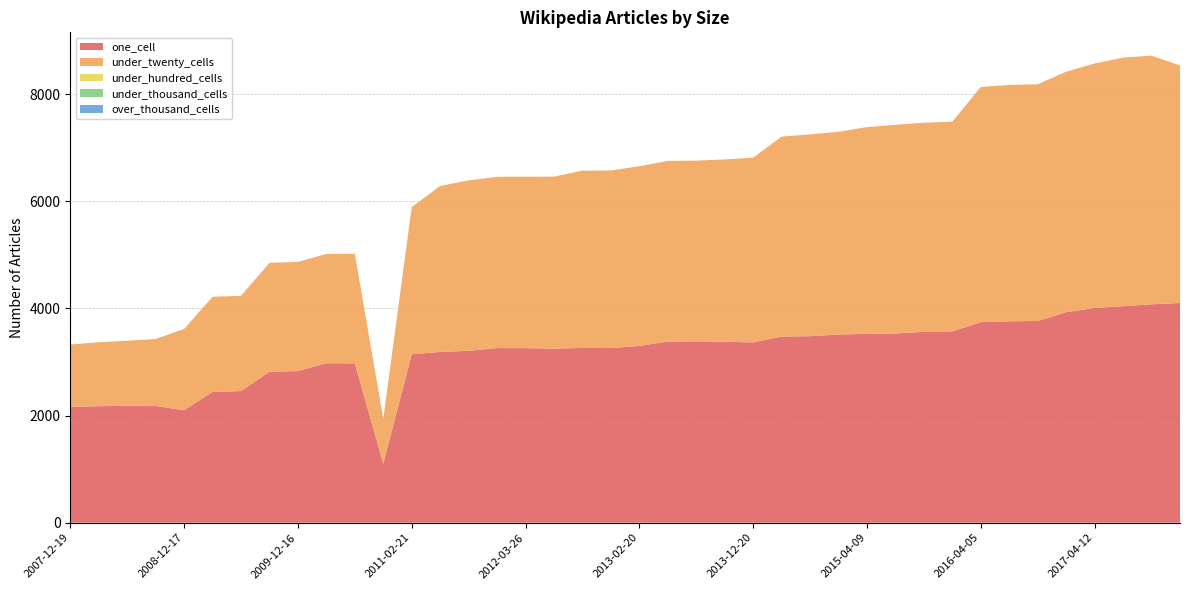

Reading left to right, what are all the values shown in this chart?

one_cell: 2007-12-19=2161	2008-04-01=2175	2008-06-27=2183	2008-10-10=2181	2008-12-17=2099	2009-04-06=2442	2009-06-17=2457	2009-09-25=2820	2009-12-16=2830	2010-04-01=2977	2010-07-26=2975	2010-11-17=1102	2011-02-21=3145	2011-06-10=3187	2011-09-05=3209	2012-01-18=3260	2012-03-26=3259	2012-07-13=3250	2012-10-31=3262	2012-12-11=3260	2013-02-20=3301	2013-05-21=3381	2013-07-09=3386	2013-09-10=3378	2013-12-20=3366	2014-03-28=3474	2014-09-08=3482	2015-01-19=3512	2015-04-09=3525	2015-07-03=3531	2015-10-01=3563	2016-01-04=3571	2016-04-05=3743	2016-07-04=3760	2016-10-07=3766	2016-12-27=3930	2017-04-12=4009	2017-07-24=4043	2017-10-12=4077	2017-12-22=4101
under_twenty_cells: 2007-12-19=1165	2008-04-01=1194	2008-06-27=1213	2008-10-10=1249	2008-12-17=1517	2009-04-06=1775	2009-06-17=1778	2009-09-25=2031	2009-12-16=2038	2010-04-01=2040	2010-07-26=2044	2010-11-17=837	2011-02-21=2746	2011-06-10=3099	2011-09-05=3180	2012-01-18=3197	2012-03-26=3199	2012-07-13=3210	2012-10-31=3309	2012-12-11=3314	2013-02-20=3353	2013-05-21=3372	2013-07-09=3372	2013-09-10=3403	2013-12-20=3447	2014-03-28=3733	2014-09-08=3766	2015-01-19=3785	2015-04-09=3859	2015-07-03=3897	2015-10-01=3902	2016-01-04=3916	2016-04-05=4390	2016-07-04=4411	2016-10-07=4418	2016-12-27=4488	2017-04-12=4563	2017-07-24=4638	2017-10-12=4640	2017-12-22=4436
under_hundred_cells: 2007-12-19=0	2008-04-01=0	2008-06-27=0	2008-10-10=0	2008-12-17=0	2009-04-06=0	2009-06-17=0	2009-09-25=0	2009-12-16=0	2010-04-01=0	2010-07-26=0	2010-11-17=0	2011-02-21=0	2011-06-10=0	2011-09-05=0	2012-01-18=0	2012-03-26=0	2012-07-13=0	2012-10-31=0	2012-12-11=0	2013-02-20=0	2013-05-21=0	2013-07-09=0	2013-09-10=0	2013-12-20=0	2014-03-28=0	2014-09-08=0	2015-01-19=0	2015-04-09=0	2015-07-03=0	2015-10-01=0	2016-01-04=0	2016-04-05=0	2016-07-04=0	2016-10-07=0	2016-12-27=0	2017-04-12=0	2017-07-24=0	2017-10-12=0	2017-12-22=0
under_thousand_cells: 2007-12-19=0	2008-04-01=0	2008-06-27=0	2008-10-10=0	2008-12-17=0	2009-04-06=0	2009-06-17=0	2009-09-25=0	2009-12-16=0	2010-04-01=0	2010-07-26=0	2010-11-17=0	2011-02-21=0	2011-06-10=0	2011-09-05=0	2012-01-18=0	2012-03-26=0	2012-07-13=0	2012-10-31=0	2012-12-11=0	2013-02-20=0	2013-05-21=0	2013-07-09=0	2013-09-10=0	2013-12-20=0	2014-03-28=0	2014-09-08=0	2015-01-19=0	2015-04-09=0	2015-07-03=0	2015-10-01=0	2016-01-04=0	2016-04-05=0	2016-07-04=0	2016-10-07=0	2016-12-27=0	2017-04-12=0	2017-07-24=0	2017-10-12=0	2017-12-22=0
over_thousand_cells: 2007-12-19=0	2008-04-01=0	2008-06-27=0	2008-10-10=0	2008-12-17=0	2009-04-06=0	2009-06-17=0	2009-09-25=0	2009-12-16=0	2010-04-01=0	2010-07-26=0	2010-11-17=0	2011-02-21=0	2011-06-10=0	2011-09-05=0	2012-01-18=0	2012-03-26=0	2012-07-13=0	2012-10-31=0	2012-12-11=0	2013-02-20=0	2013-05-21=0	2013-07-09=0	2013-09-10=0	2013-12-20=0	2014-03-28=0	2014-09-08=0	2015-01-19=0	2015-04-09=0	2015-07-03=0	2015-10-01=0	2016-01-04=0	2016-04-05=0	2016-07-04=0	2016-10-07=0	2016-12-27=0	2017-04-12=0	2017-07-24=0	2017-10-12=0	2017-12-22=0